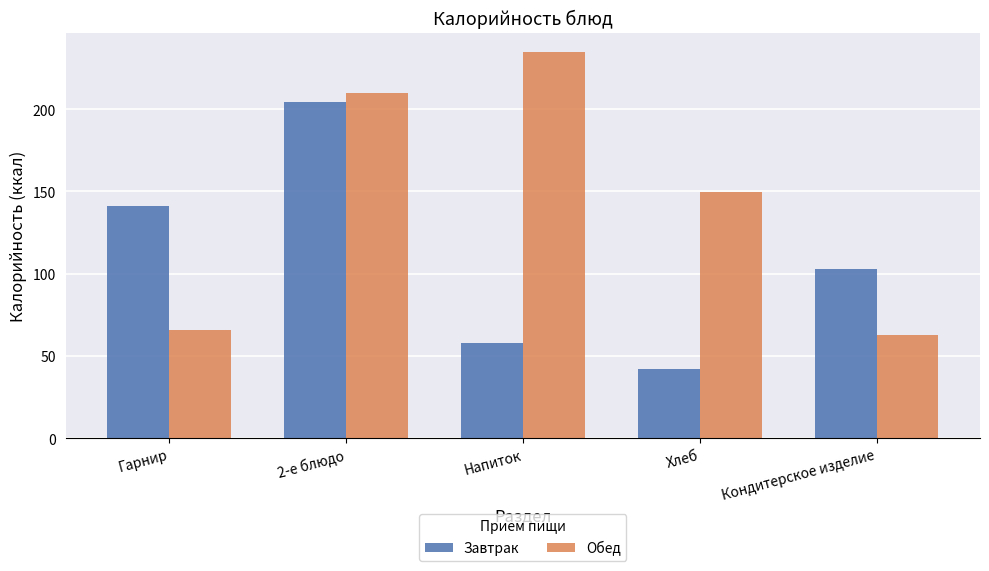

What position from the left is Гарнир?

1